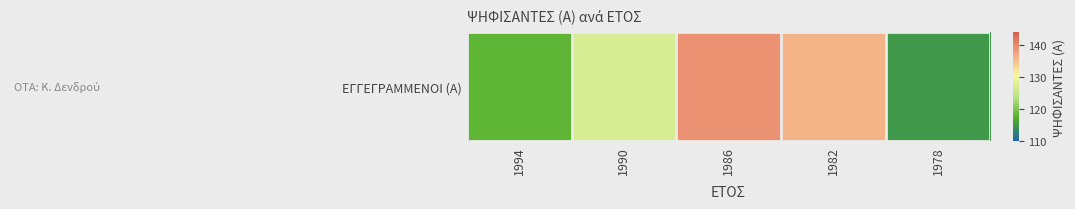

At which label does the data first exceed 127?

1986